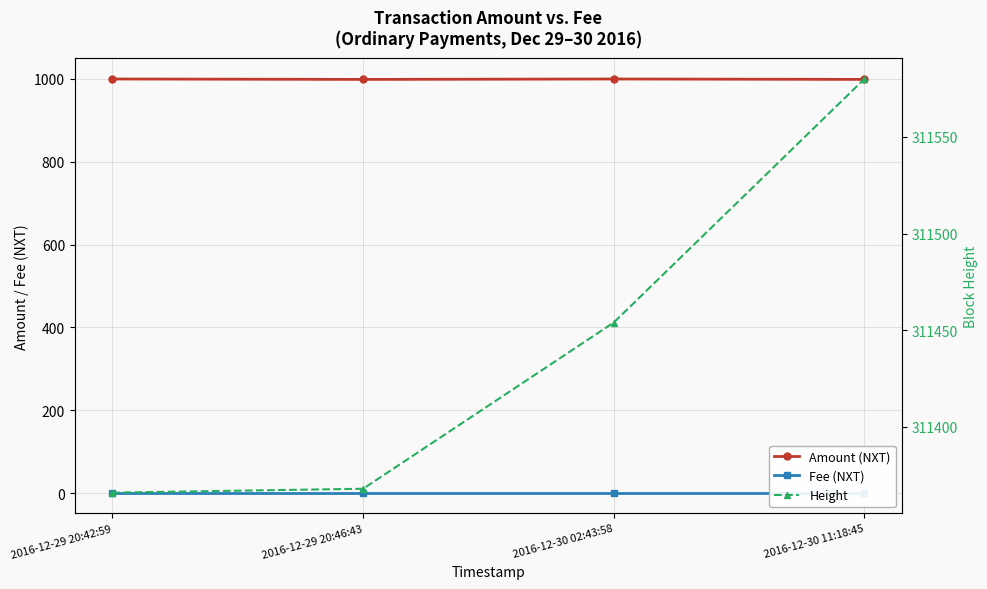

Is it true that Fee (NXT) equals 1 at 2016-12-30 02:43:58?

True